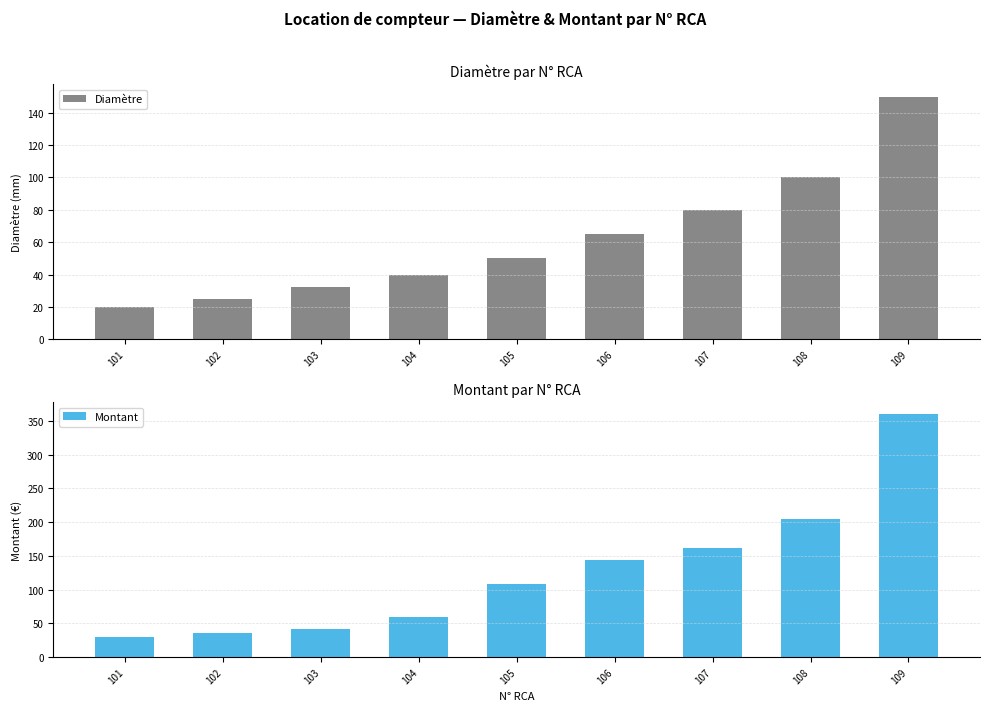

What is the total value across all series at 105?

158